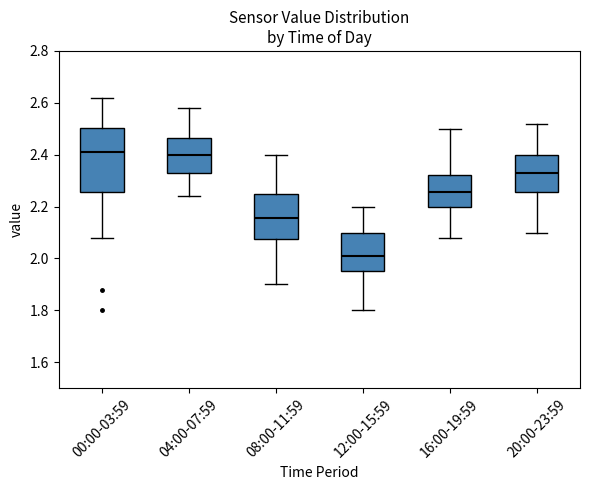

Which box is the tallest, from its lower edge to its upper edge?

00:00-03:59